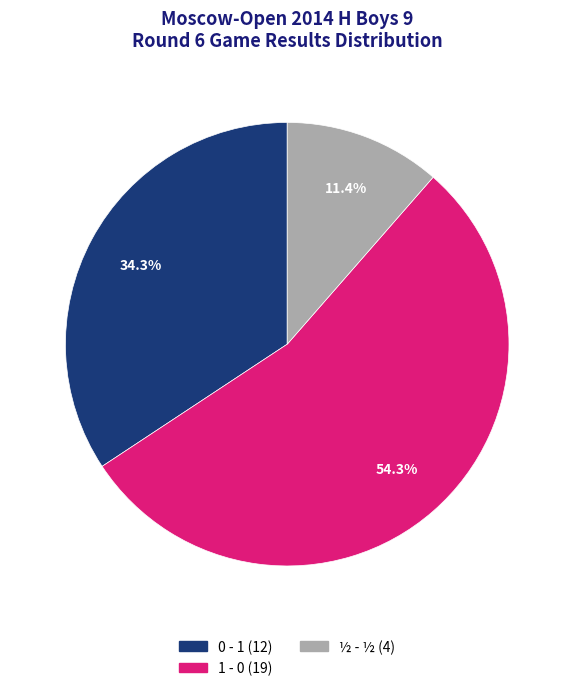

Is there any slice that represents more than half of the pie?

Yes